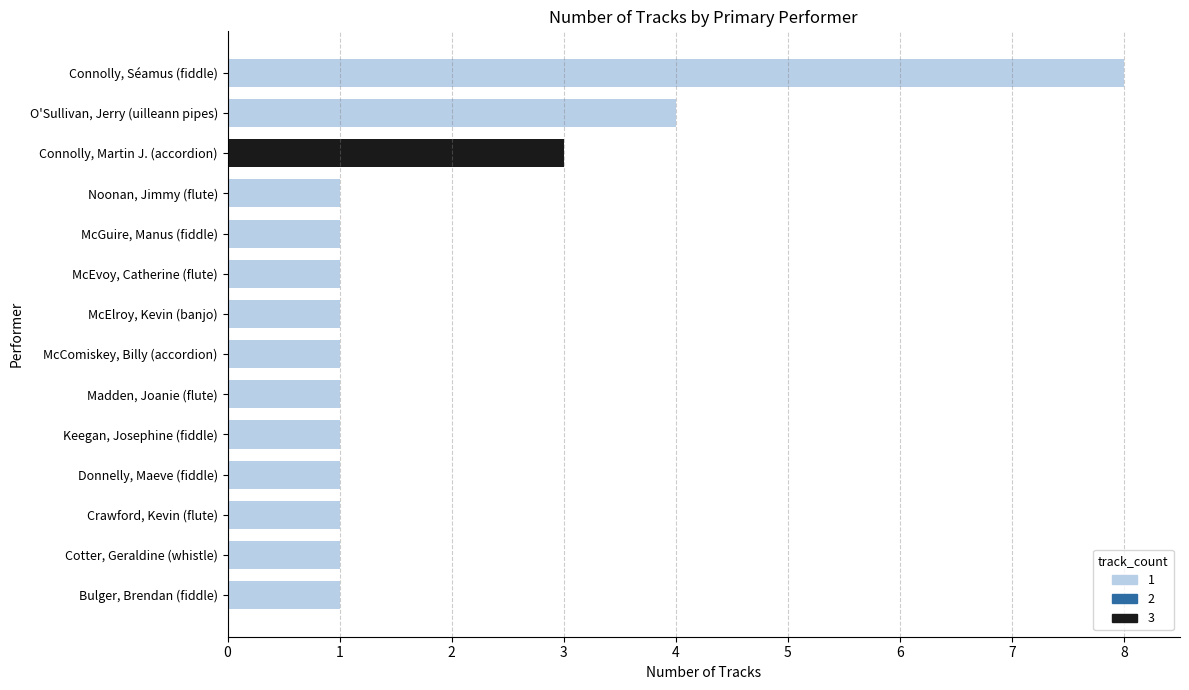

What is the smallest value displayed?

1